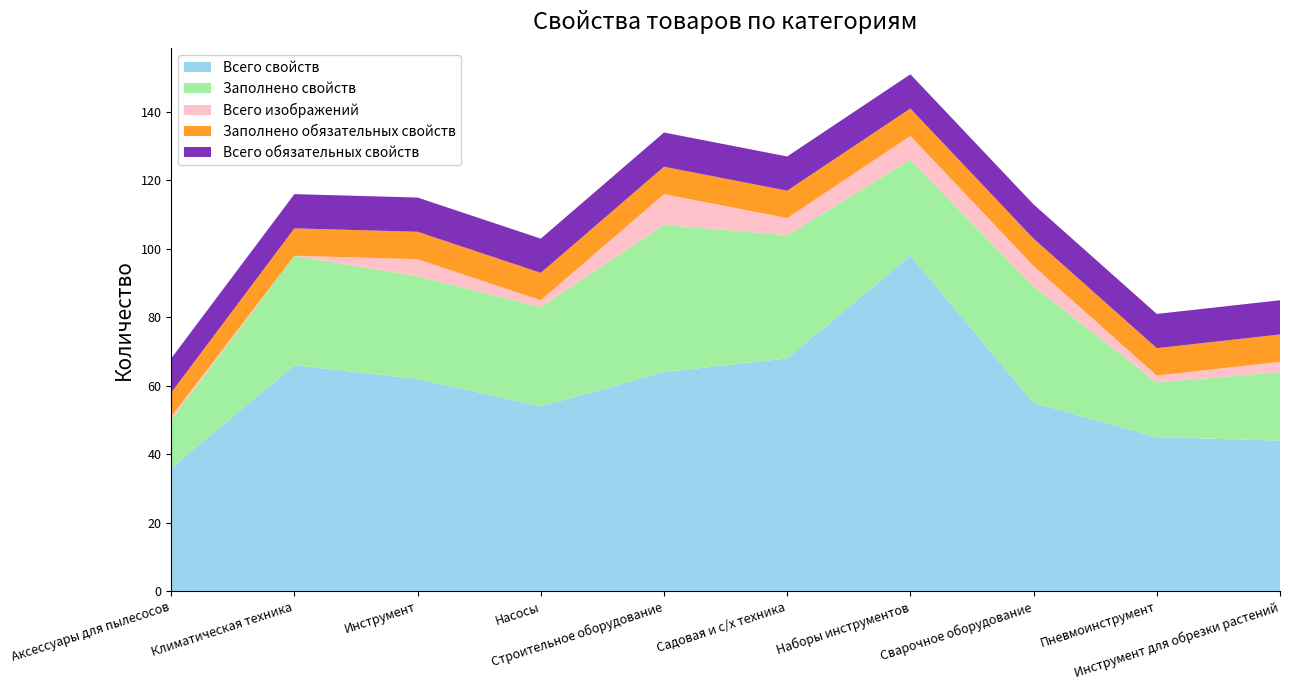

Reading left to right, list all the values displayed in this chart.

Всего свойств: Аксессуары для пылесосов=36	Климатическая техника=66	Инструмент=62	Насосы=54	Строительное оборудование=64	Садовая и с/х техника=68	Наборы инструментов=98	Сварочное оборудование=55	Пневмоинструмент=45	Инструмент для обрезки растений=44
Заполнено свойств: Аксессуары для пылесосов=14	Климатическая техника=32	Инструмент=30	Насосы=29	Строительное оборудование=43	Садовая и с/х техника=36	Наборы инструментов=28	Сварочное оборудование=34	Пневмоинструмент=16	Инструмент для обрезки растений=20
Всего изображений: Аксессуары для пылесосов=1	Климатическая техника=0	Инструмент=5	Насосы=2	Строительное оборудование=9	Садовая и с/х техника=5	Наборы инструментов=7	Сварочное оборудование=6	Пневмоинструмент=2	Инструмент для обрезки растений=3
Заполнено обязательных свойств: Аксессуары для пылесосов=7	Климатическая техника=8	Инструмент=8	Насосы=8	Строительное оборудование=8	Садовая и с/х техника=8	Наборы инструментов=8	Сварочное оборудование=8	Пневмоинструмент=8	Инструмент для обрезки растений=8
Всего обязательных свойств: Аксессуары для пылесосов=10	Климатическая техника=10	Инструмент=10	Насосы=10	Строительное оборудование=10	Садовая и с/х техника=10	Наборы инструментов=10	Сварочное оборудование=10	Пневмоинструмент=10	Инструмент для обрезки растений=10